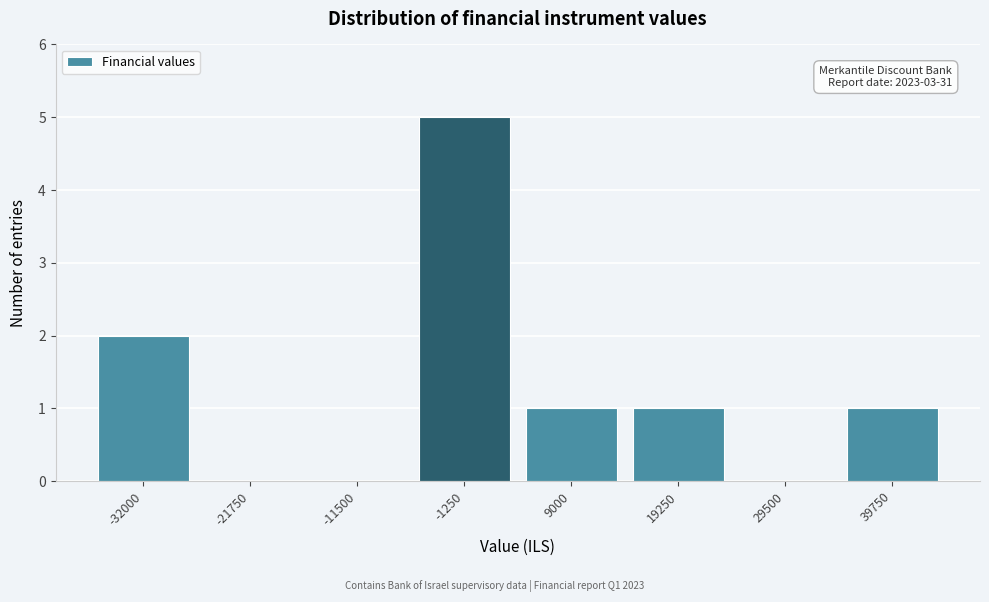

Reading right to left, what are all the values shown in this chart?

39750=1	29500=0	19250=1	9000=1	-1250=5	-11500=0	-21750=0	-32000=2